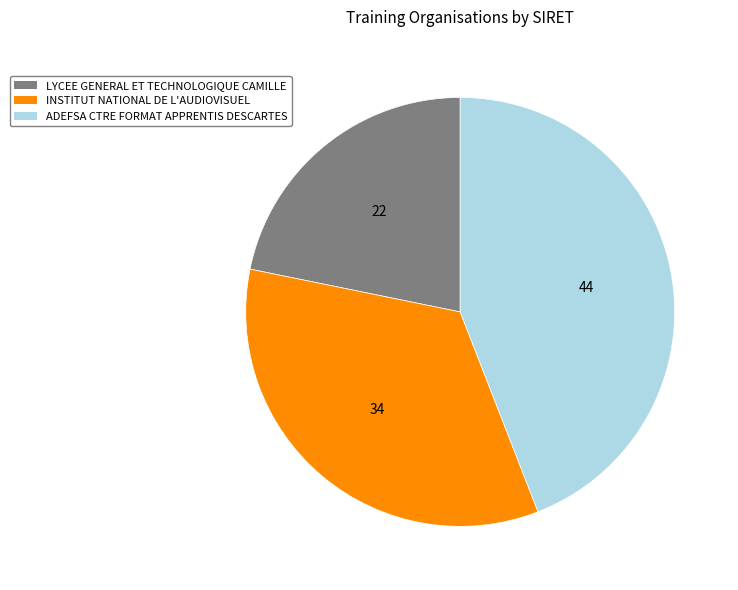

Is it true that INSTITUT NATIONAL DE L'AUDIOVISUEL is 34% of the pie?

True